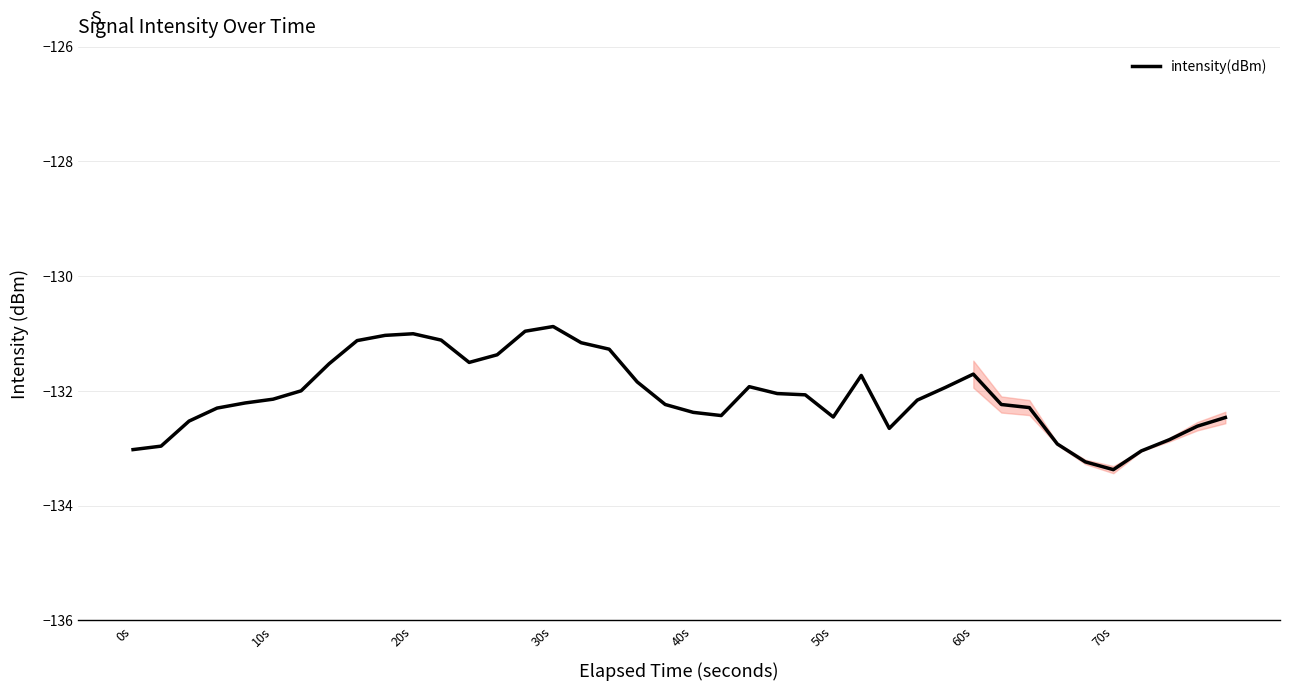

How many values are below -132?

24